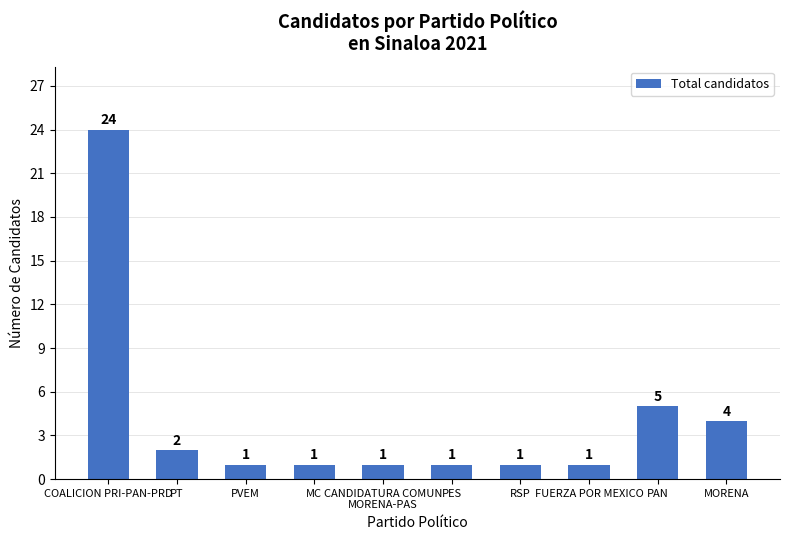

At which category does the chart reach its peak across all series?

COALICION PRI-PAN-PRD